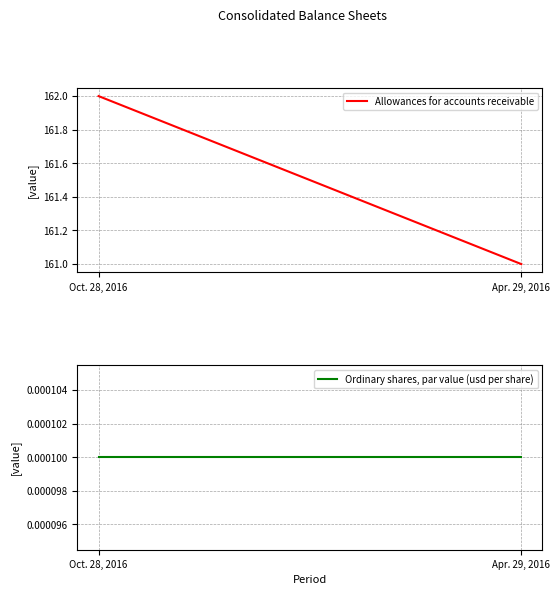

List the labels in order of Allowances for accounts receivable value, largest first.

Oct. 28, 2016, Apr. 29, 2016